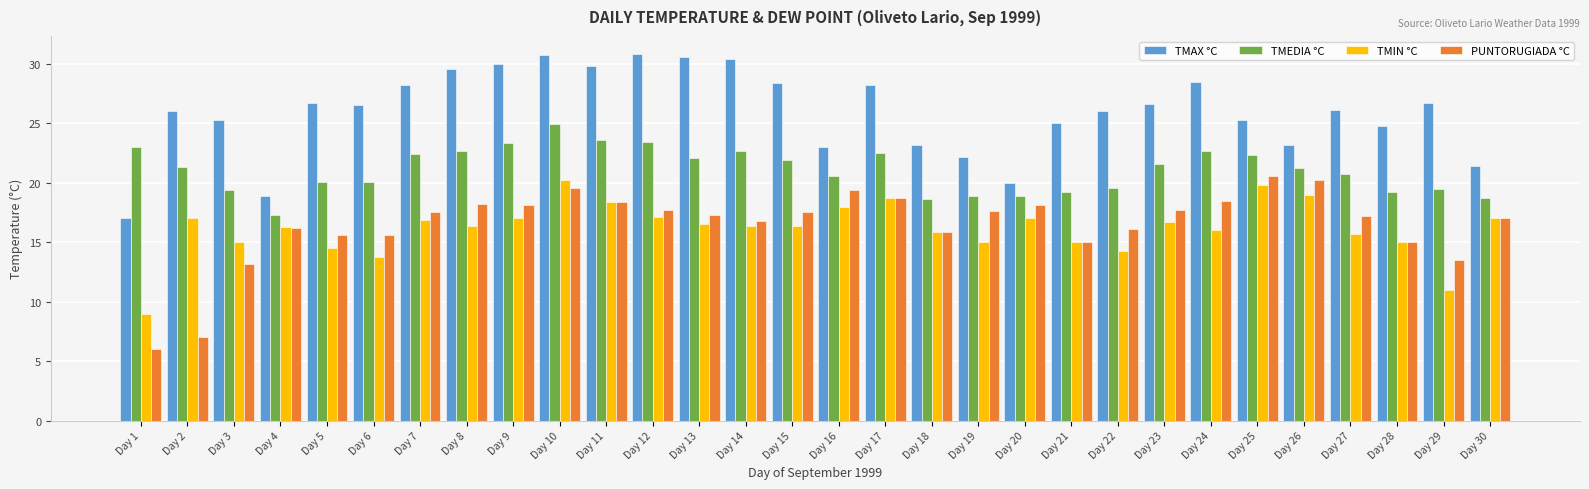

Between Day 14 and Day 22, which series saw the biggest shift?

TMAX °C